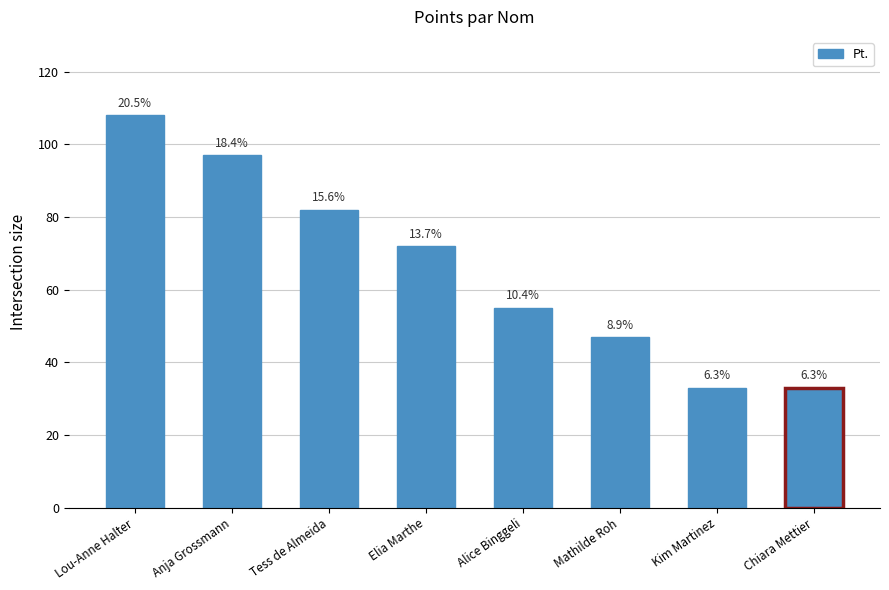

What is the maximum value shown in the chart?

108